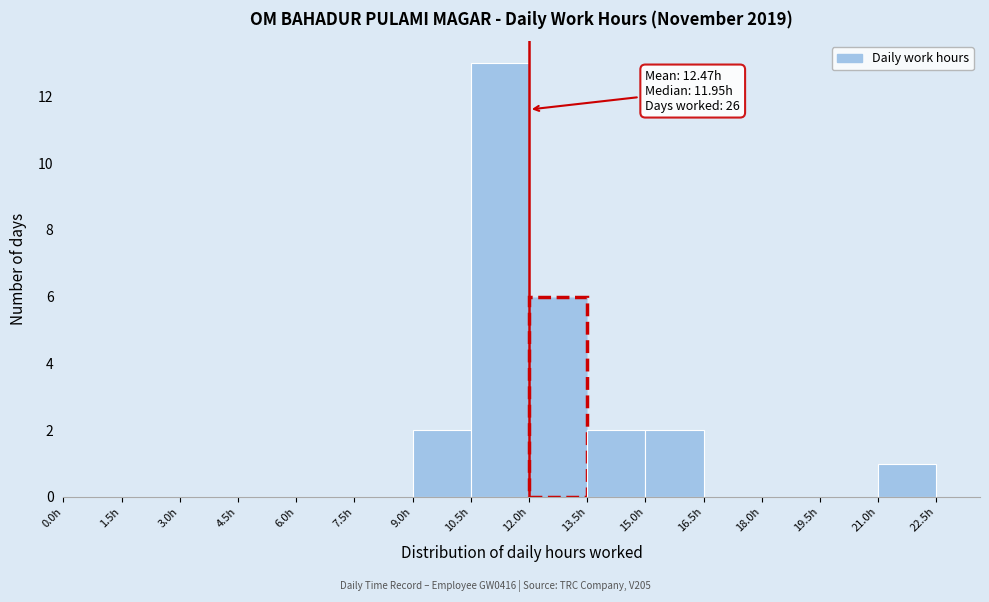

Over which range of the x-axis is the bar tallest?

10.5 to 12.0